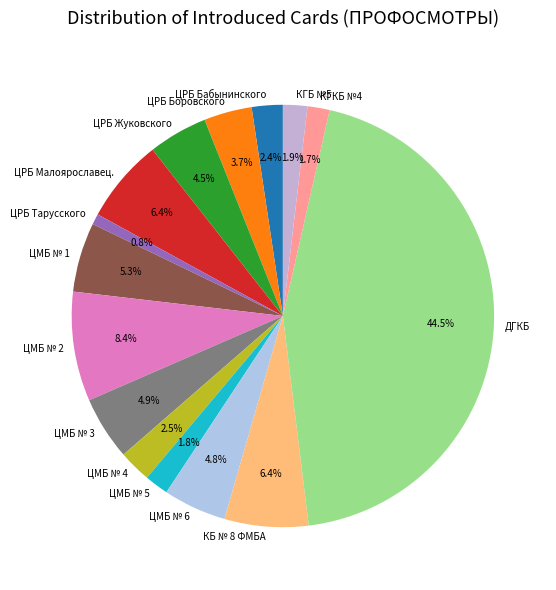

Is there any slice that represents more than half of the pie?

No